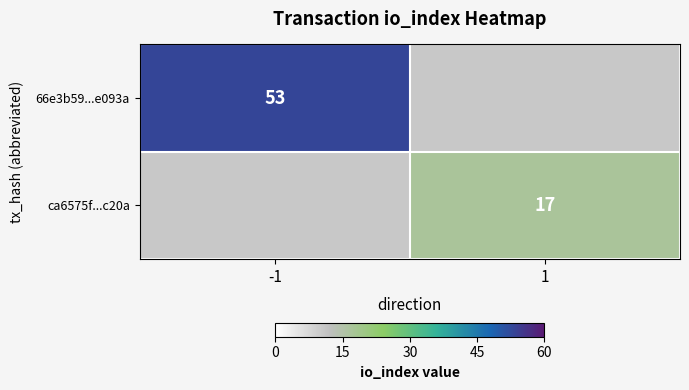

True or false: 66e3b59...e093a has a value of 34 at -1.

False